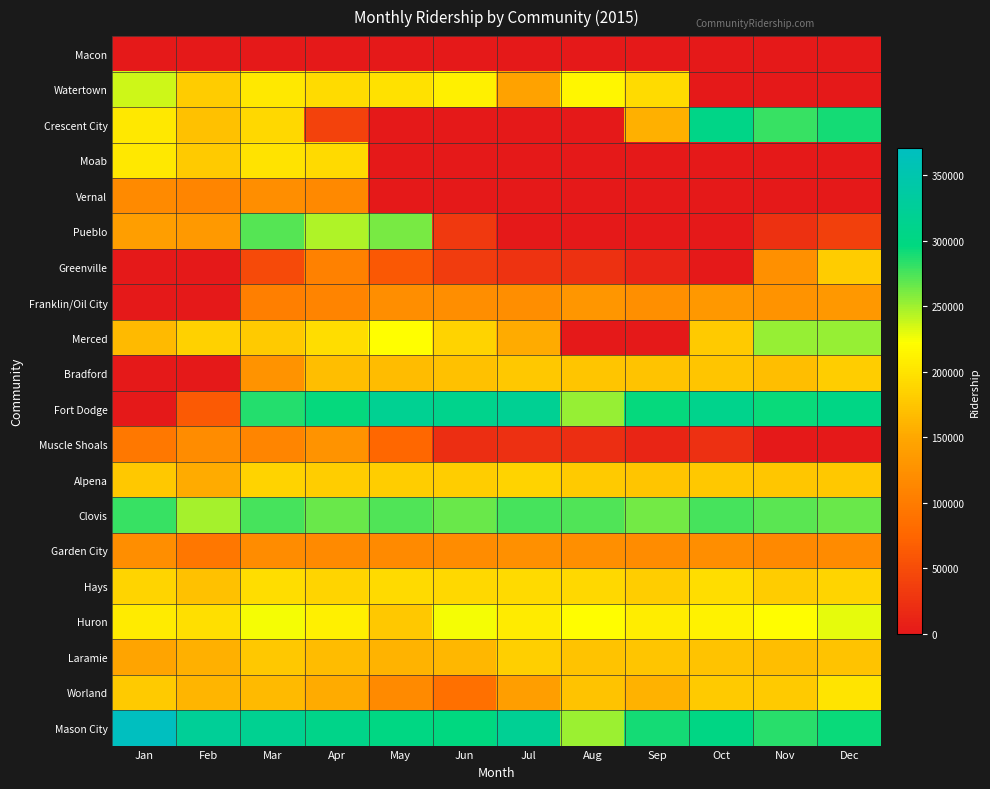

Reading right to left, what are all the values shown in this chart?

Macon: Dec=0	Nov=0	Oct=0	Sep=0	Aug=0	Jul=0	Jun=0	May=0	Apr=0	Mar=0	Feb=0	Jan=0
Watertown: Dec=0	Nov=0	Oct=0	Sep=192701	Aug=214766	Jul=144158	Jun=210353	May=197114	Apr=192701	Mar=202998	Feb=180933	Jan=236831
Crescent City: Dec=289926	Nov=280098	Oct=304668	Sep=157248	Aug=0	Jul=0	Jun=0	May=0	Apr=39560	Mar=190920	Feb=172000	Jan=202960
Moab: Dec=0	Nov=0	Oct=0	Sep=0	Aug=0	Jul=0	Jun=0	May=0	Apr=192066	Mar=199598	Feb=178885	Jan=203364
Vernal: Dec=0	Nov=0	Oct=0	Sep=0	Aug=0	Jul=0	Jun=0	May=0	Apr=114642	Mar=121590	Feb=111168	Jan=116958
Pueblo: Dec=38640	Nov=23460	Oct=0	Sep=0	Aug=0	Jul=0	Jun=30708	May=261018	Apr=245664	Mar=271254	Feb=133574	Jan=139258
Greenville: Dec=180594	Nov=123444	Oct=0	Sep=11200	Aug=24000	Jul=25600	Jun=33600	May=60800	Apr=106400	Mar=48000	Feb=0	Jan=0
Franklin/Oil City: Dec=133172	Nov=126868	Oct=132384	Sep=122928	Aug=130808	Jul=121352	Jun=121352	May=121352	Apr=108744	Mar=103228	Feb=0	Jan=0
Merced: Dec=252849	Nov=251902	Oct=178983	Sep=0	Aug=0	Jul=152224	Jun=186304	May=222656	Apr=195392	Mar=179488	Feb=184032	Jan=165856
Bradford: Dec=181008	Nov=168438	Oct=175142	Sep=173466	Aug=174304	Jul=176818	Jun=171790	May=167600	Apr=169276	Mar=126538	Feb=0	Jan=0
Fort Dodge: Dec=302940	Nov=293760	Oct=310590	Sep=295290	Aug=252450	Jul=319770	Jun=310590	May=318240	Apr=295290	Mar=286110	Feb=62730	Jan=0
Muscle Shoals: Dec=0	Nov=0	Oct=22080	Sep=11776	Aug=20608	Jul=22816	Jun=21344	May=75808	Apr=126592	Mar=111136	Feb=119968	Jan=95680
Alpena: Dec=177400	Nov=175626	Oct=177400	Sep=173852	Aug=179174	Jul=186270	Jun=180948	May=180948	Apr=180948	Mar=186270	Feb=152564	Jan=177400
Clovis: Dec=266112	Nov=269568	Oct=276480	Sep=262656	Aug=273024	Jul=276480	Jun=266112	May=273024	Apr=266112	Mar=276480	Feb=248832	Jan=279936
Garden City: Dec=118170	Nov=115140	Oct=121200	Sep=119180	Aug=122210	Jul=123220	Jun=119180	May=117160	Apr=117160	Mar=119180	Feb=94940	Jan=121200
Hays: Dec=187884	Nov=180516	Oct=195252	Sep=182358	Aug=189726	Jul=191568	Jun=189726	May=191568	Apr=187884	Mar=195252	Feb=171306	Jan=187884
Huron: Dec=228800	Nov=220480	Oct=212160	Sep=208000	Aug=220480	Jul=205920	Jun=224640	May=176800	Apr=210080	Mar=224640	Feb=195520	Jan=205920
Laramie: Dec=173400	Nov=168300	Oct=173400	Sep=175100	Aug=173400	Jul=183600	Jun=163200	May=159800	Apr=166600	Mar=176800	Feb=156400	Jan=147254
Worland: Dec=199920	Nov=178976	Oct=178976	Sep=158032	Aug=173264	Jul=138992	Jun=85680	May=116144	Apr=153272	Mar=165648	Feb=161840	Jan=178976
Mason City: Dec=293760	Nov=284580	Oct=301410	Sep=290700	Aug=250920	Jul=321300	Jun=296820	May=299880	Apr=307530	Mar=316710	Feb=322964	Jan=370576